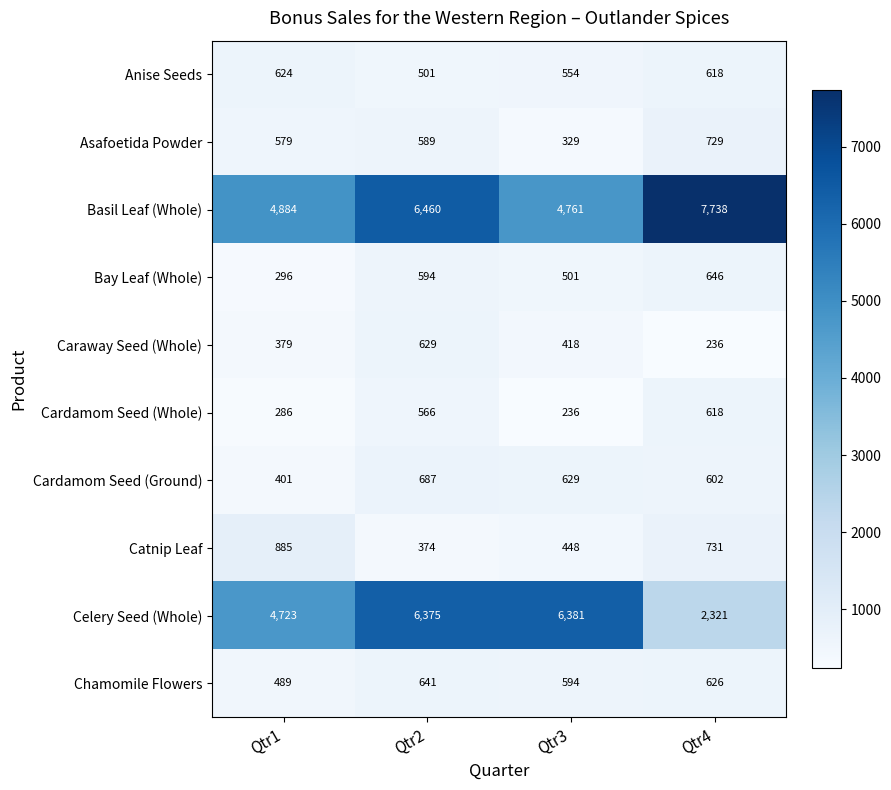

At Qtr1, list the series in order from smallest to largest.

Cardamom Seed (Whole), Bay Leaf (Whole), Caraway Seed (Whole), Cardamom Seed (Ground), Chamomile Flowers, Asafoetida Powder, Anise Seeds, Catnip Leaf, Celery Seed (Whole), Basil Leaf (Whole)